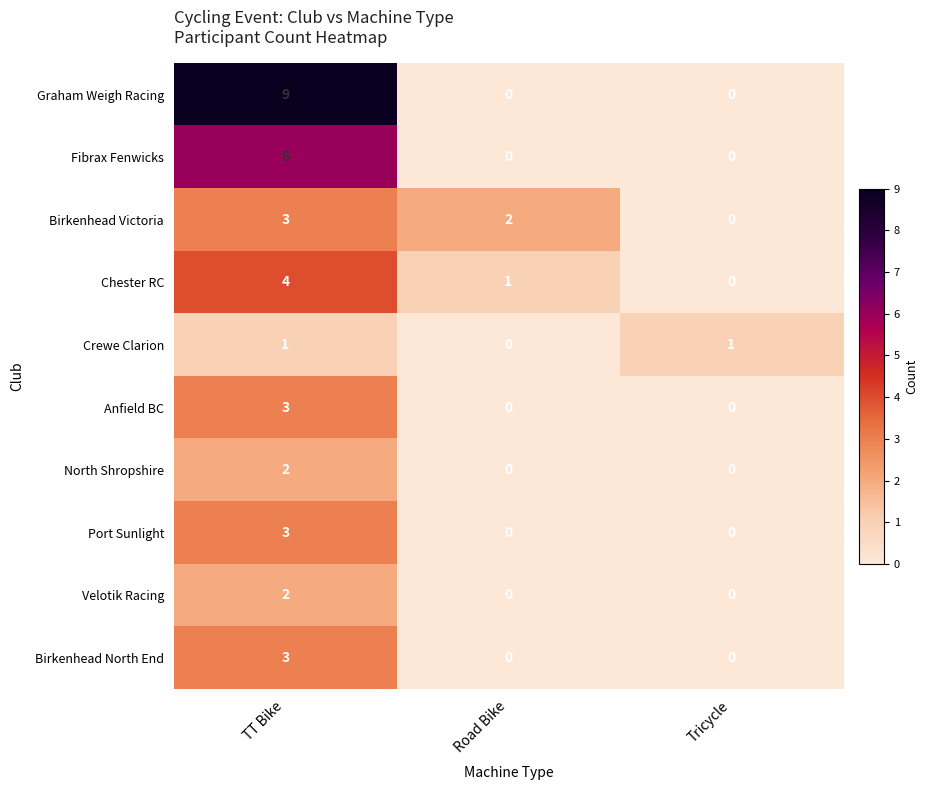

True or false: Fibrax Fenwicks has a value of 3 at Tricycle.

False